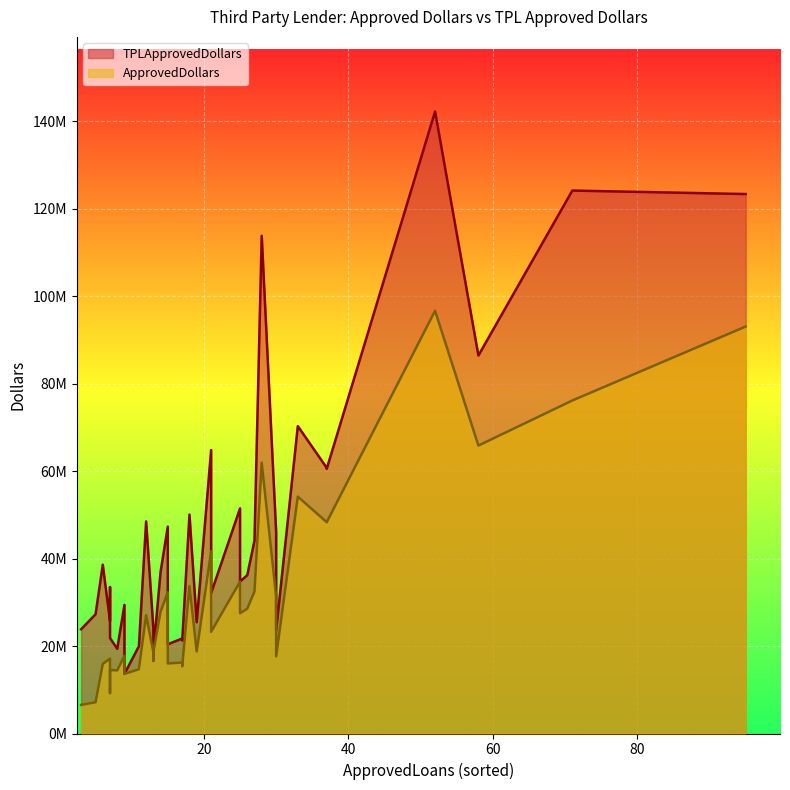

What is the value of the TPLApprovedDollars point at the 5th from the left?

25706346